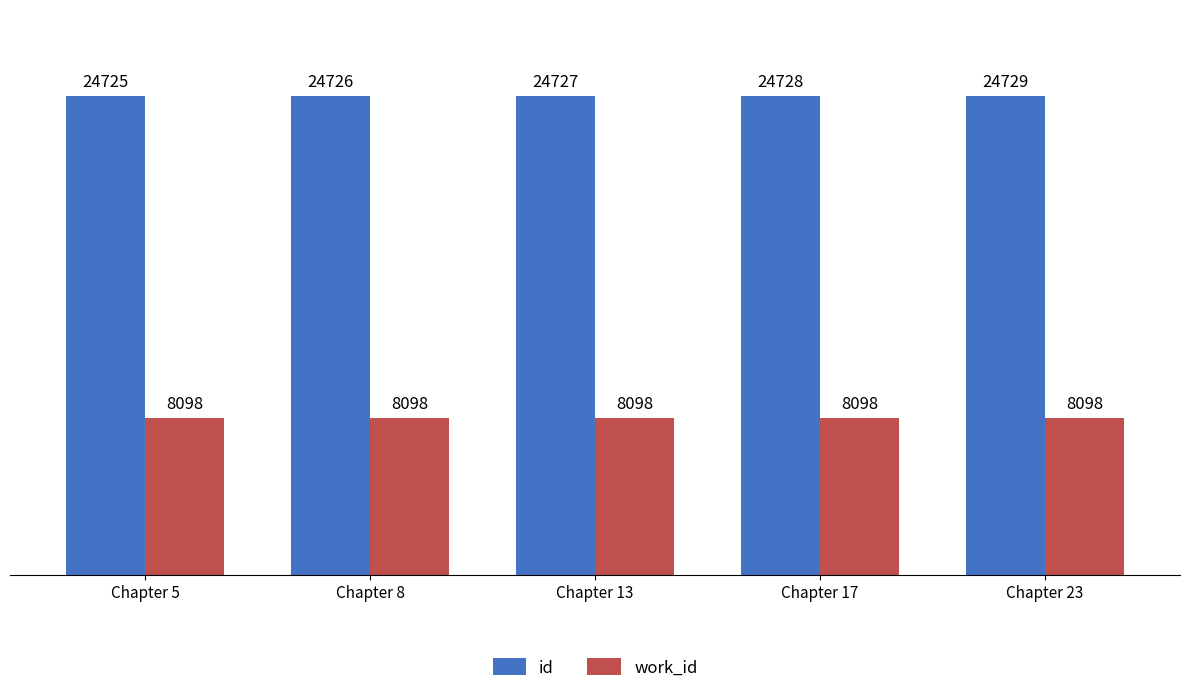

Reading left to right, extract all data points from this chart.

id: Chapter 5=24725	Chapter 8=24726	Chapter 13=24727	Chapter 17=24728	Chapter 23=24729
work_id: Chapter 5=8098	Chapter 8=8098	Chapter 13=8098	Chapter 17=8098	Chapter 23=8098